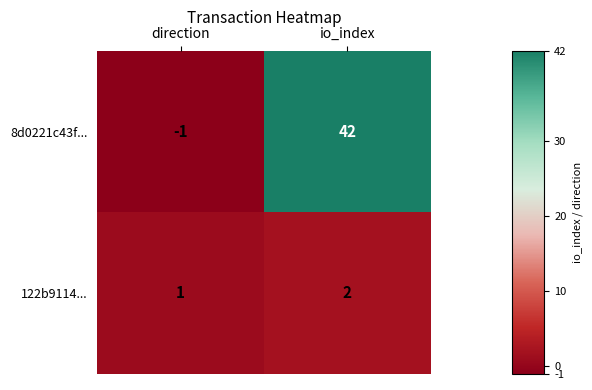

List the series in order of their overall mean, highest first.

8d0221c43f..., 122b9114...